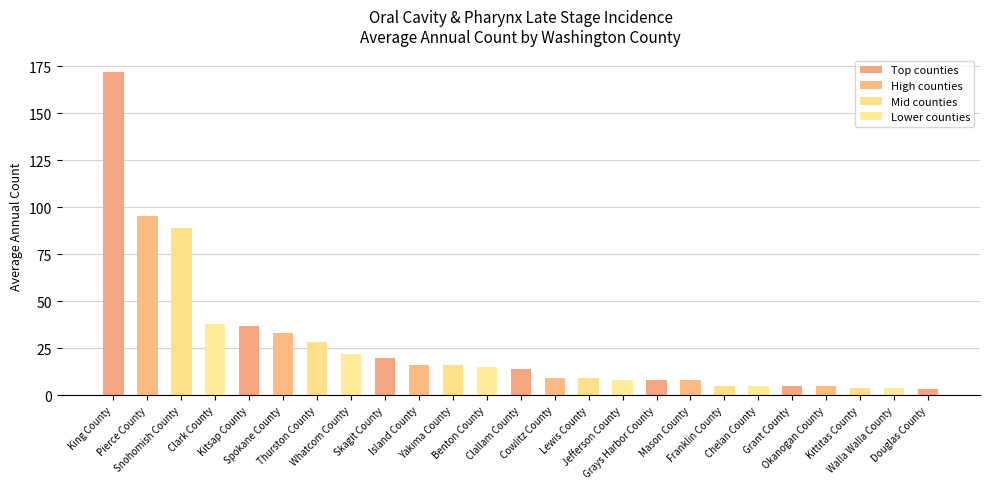

What is the change in value from Clallam County to Grant County?

-9